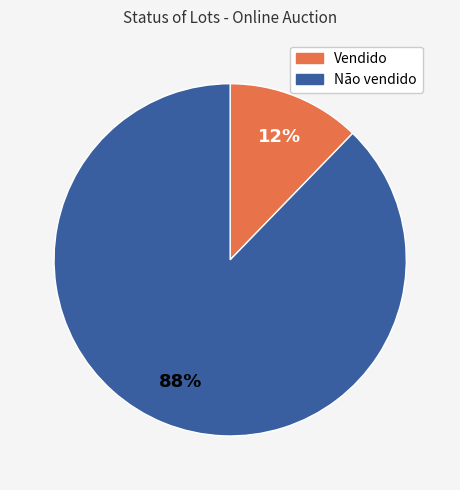

Which slice represents more than half of the pie?

Não vendido